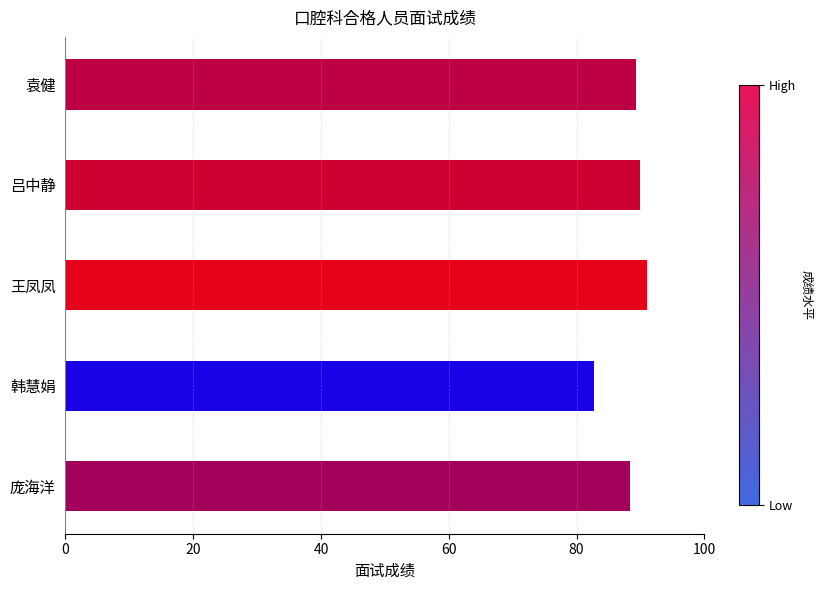

Does the chart contain any negative values?

No